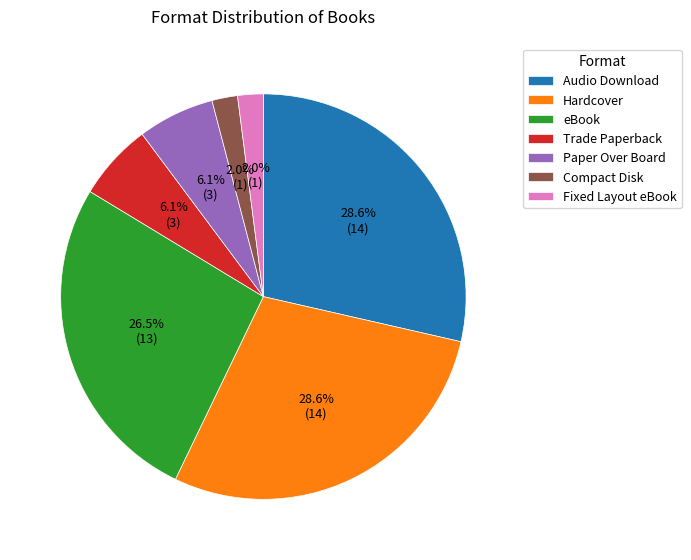

Which has a higher value, eBook or Hardcover?

Hardcover